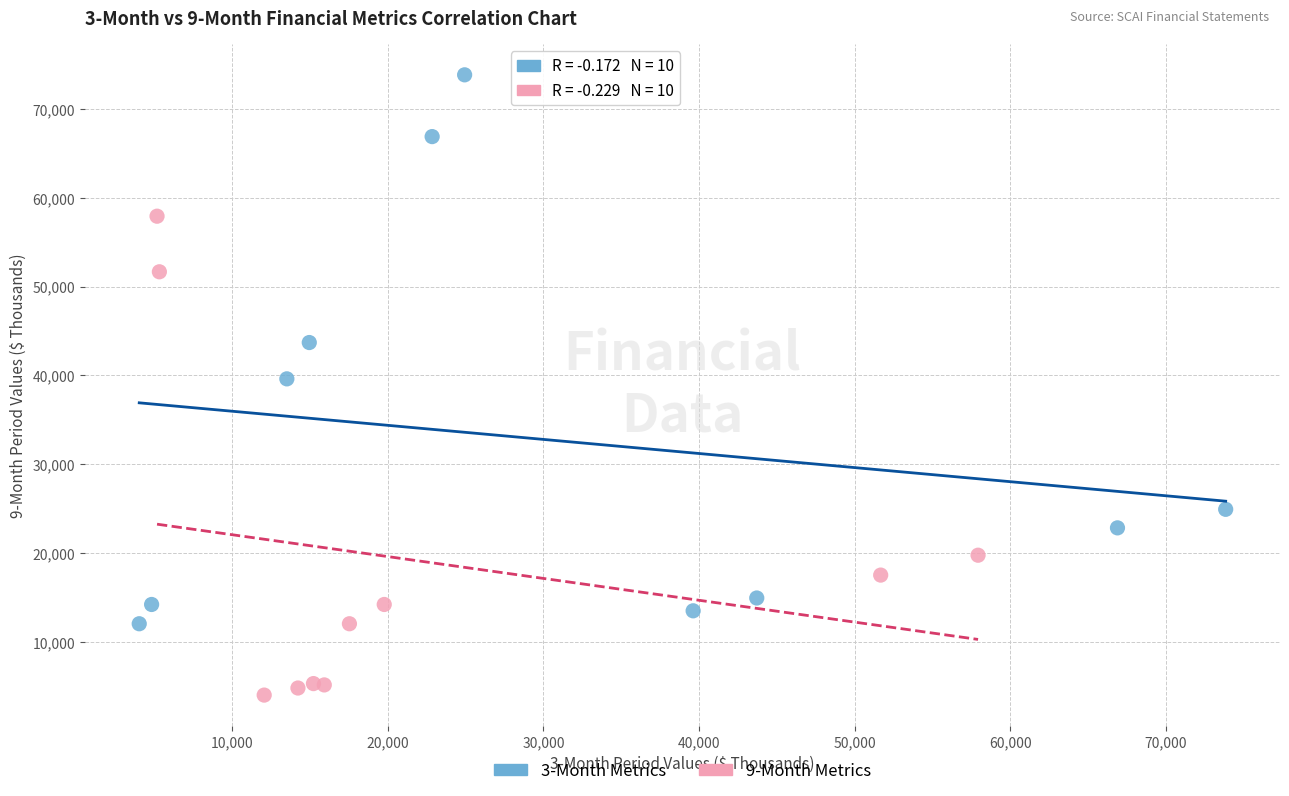

Which series contains the highest Y value?

3-Month Metrics